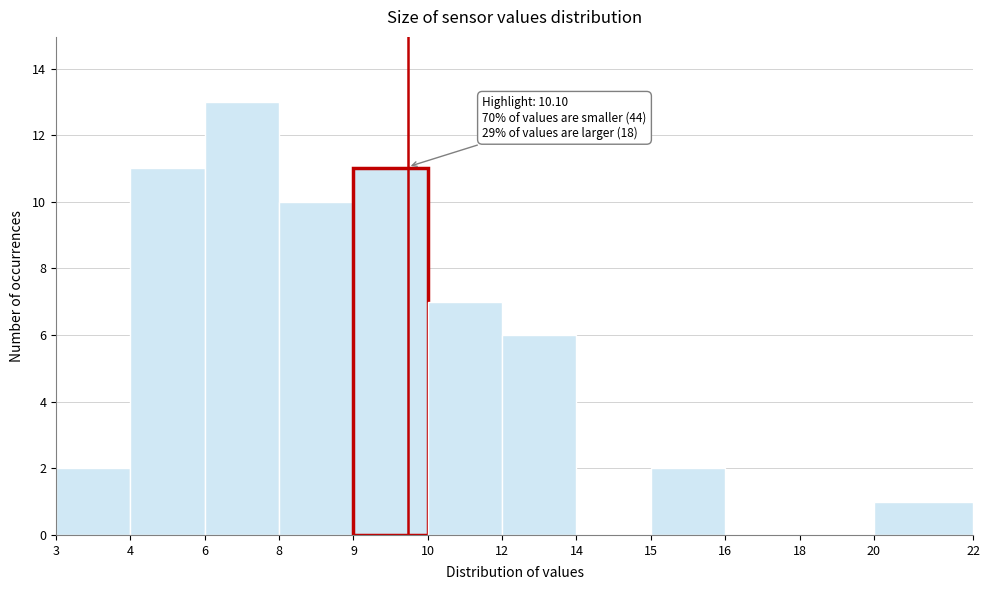

Reading left to right, what are all the values shown in this chart?

3=2	4=11	6=13	8=10	9=11	10=7	12=6	14=0	15=2	16=0	18=0	20=1